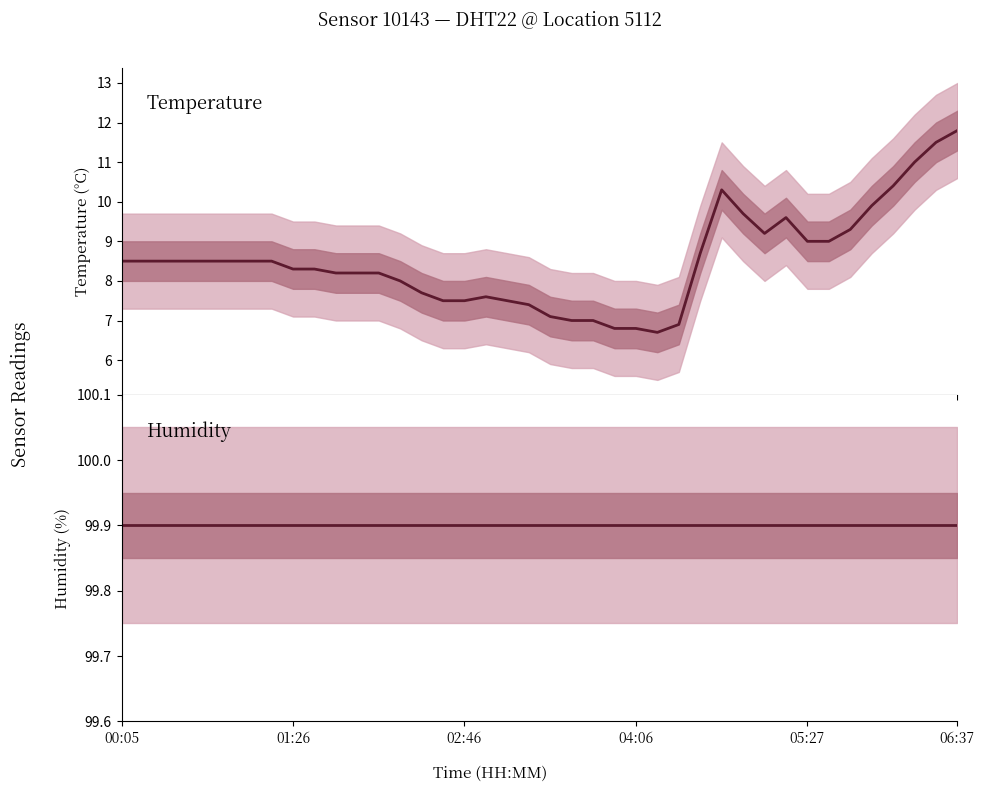

Rank the series by their average value, from lowest to highest.

Temperature, Humidity